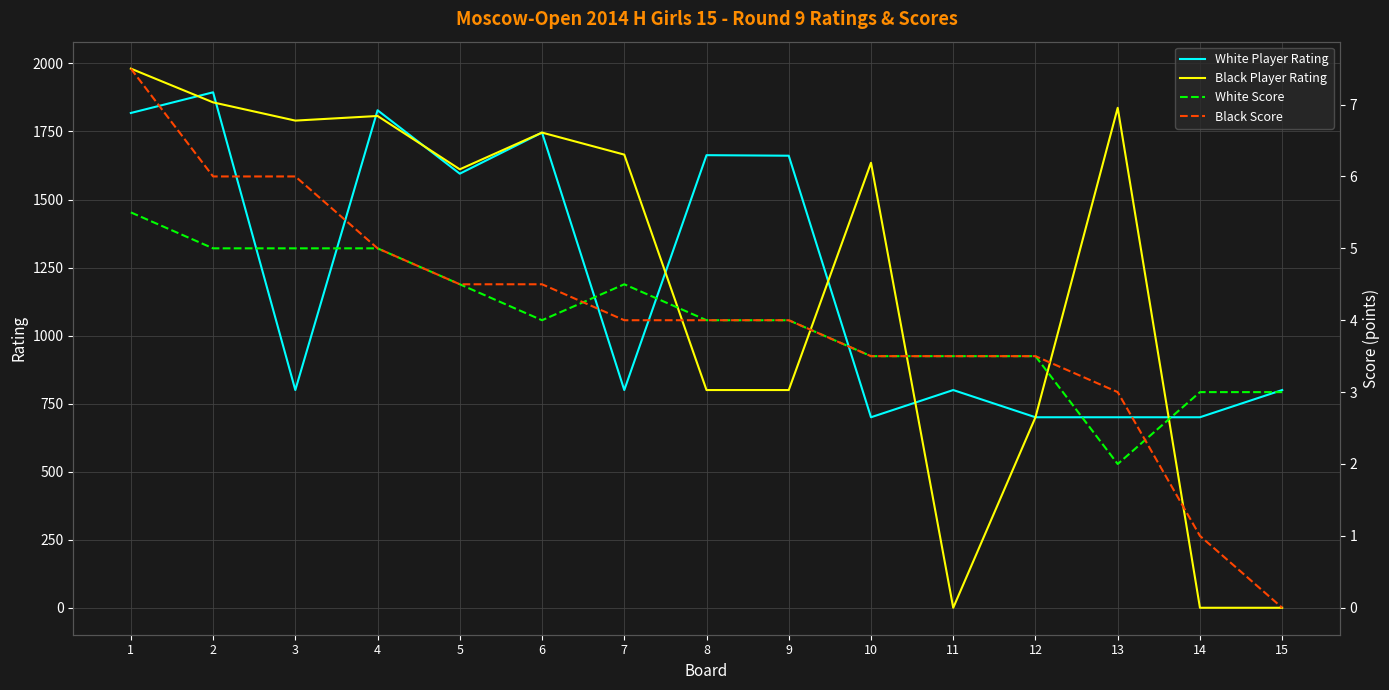

Which label corresponds to the smallest value in the chart?

11